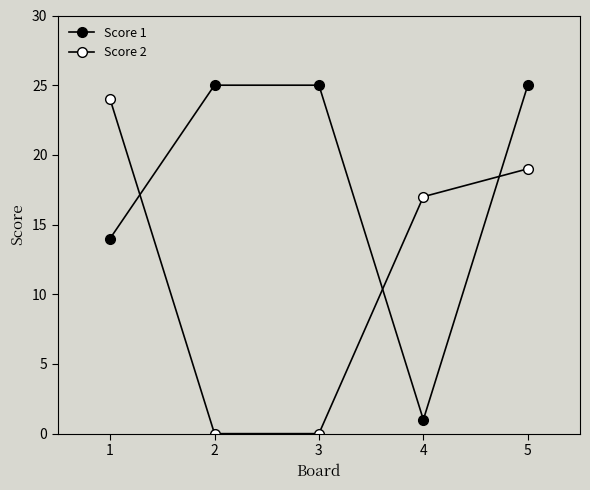

Is it true that Score 1 equals 5 at 1?

False